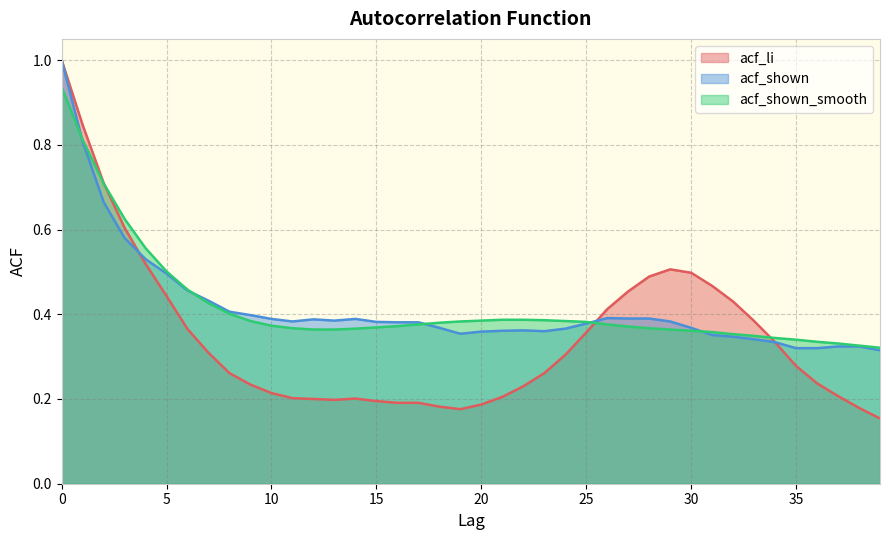

Which category has the lowest value in the acf_shown_smooth series?

39